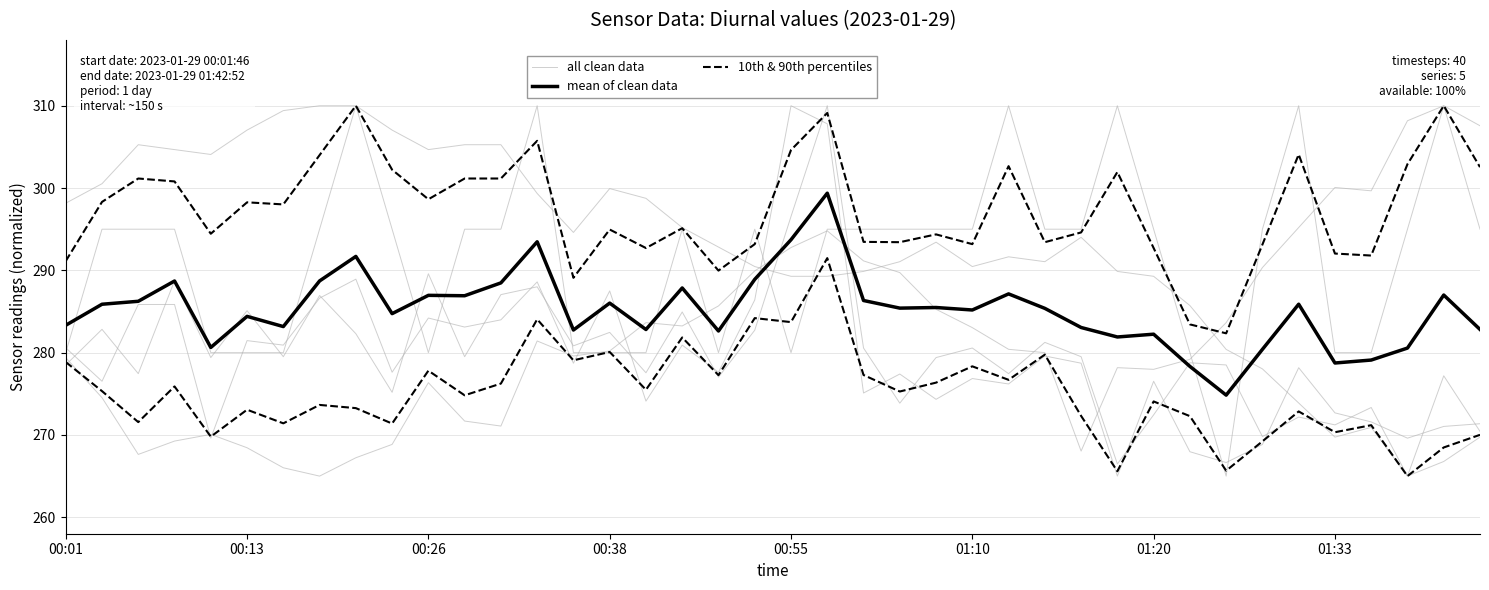

What is the sum of all 10th & 90th percentiles values?

11001.0